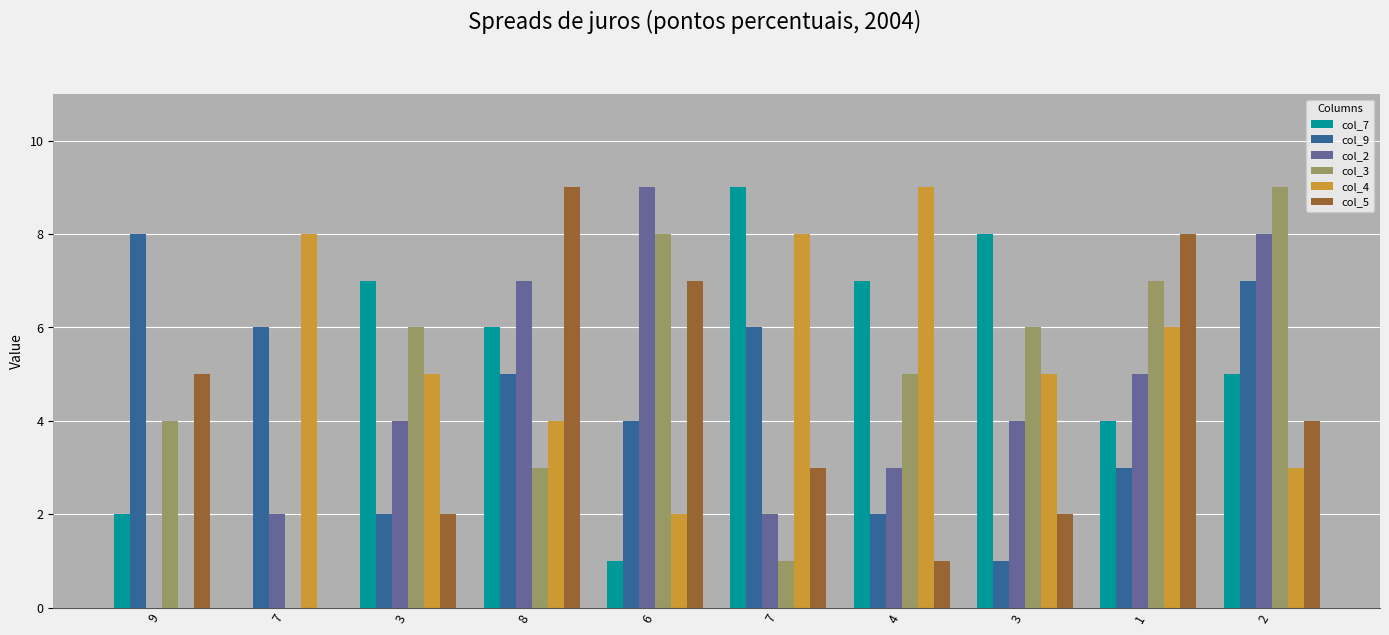

What is the greatest value displayed?

9